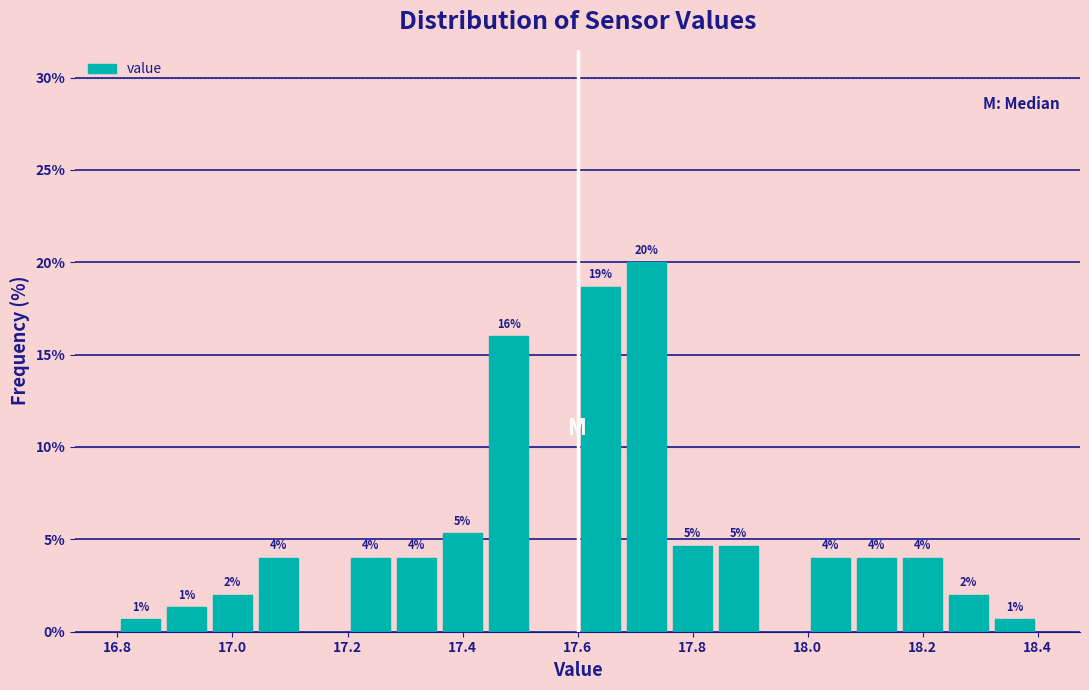

Over which range of the x-axis is the bar tallest?

17.68 to 17.76